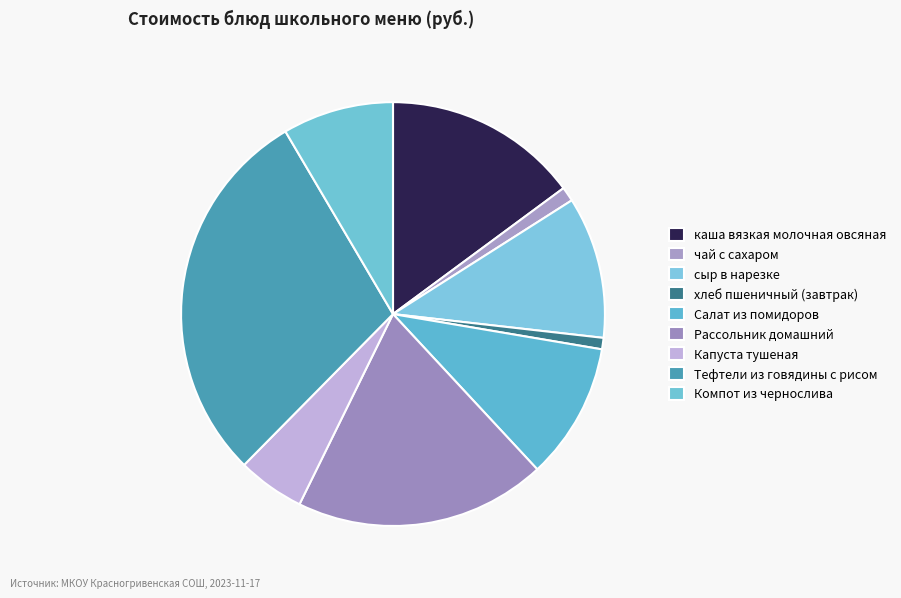

To the nearest percent, what is the average slice percentage?

11%